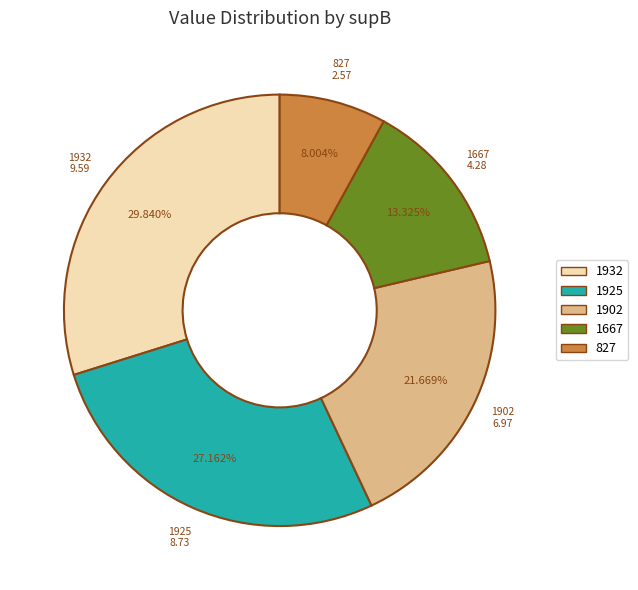

Is there a majority slice in this chart?

No